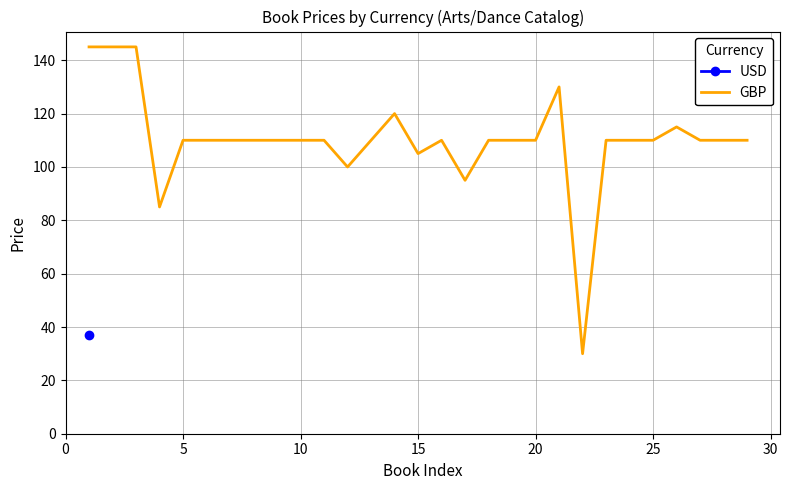

Is it true that GBP equals 110.0 at 10?

True